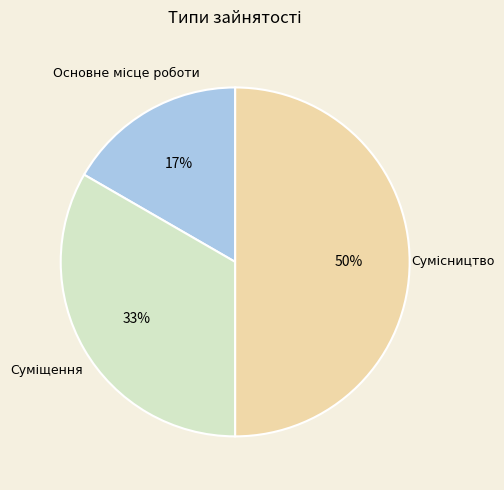

Count the number of slices in the pie.

3